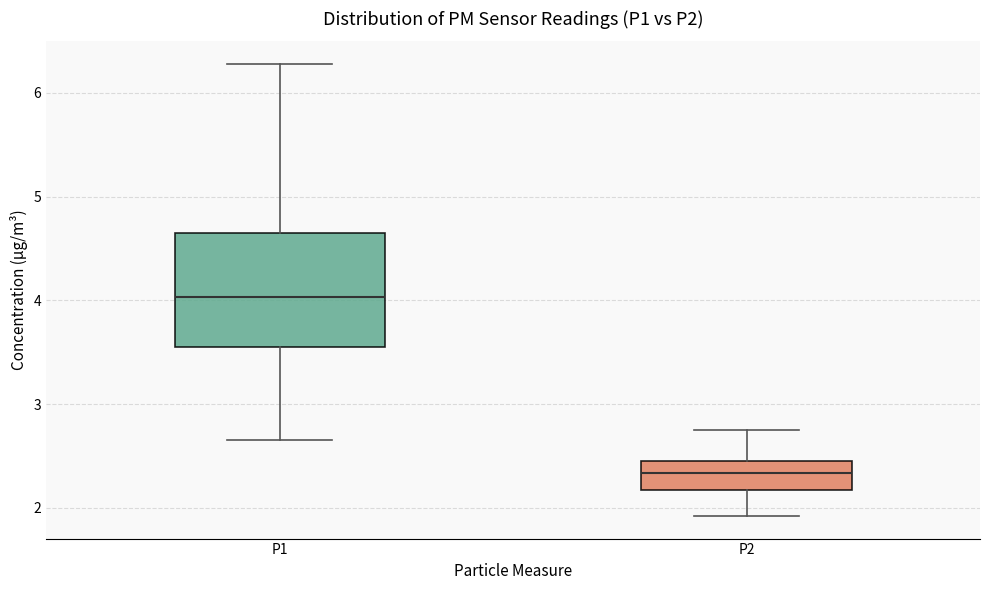

Which box's median line is the lowest?

P2